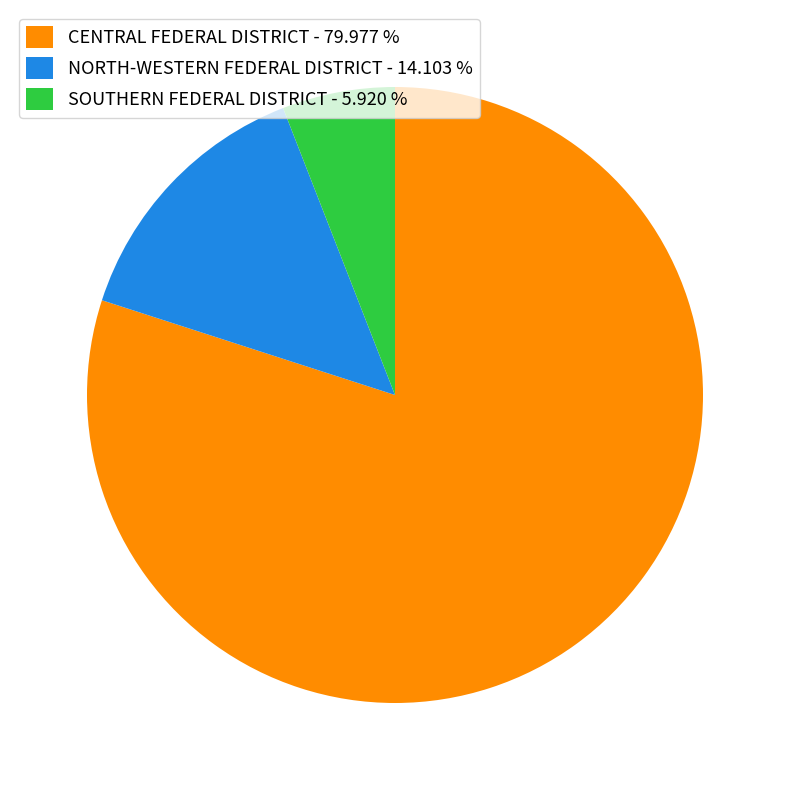

Is the sum of SOUTHERN FEDERAL DISTRICT - 5.920 % and CENTRAL FEDERAL DISTRICT - 79.977 % greater than half?

Yes